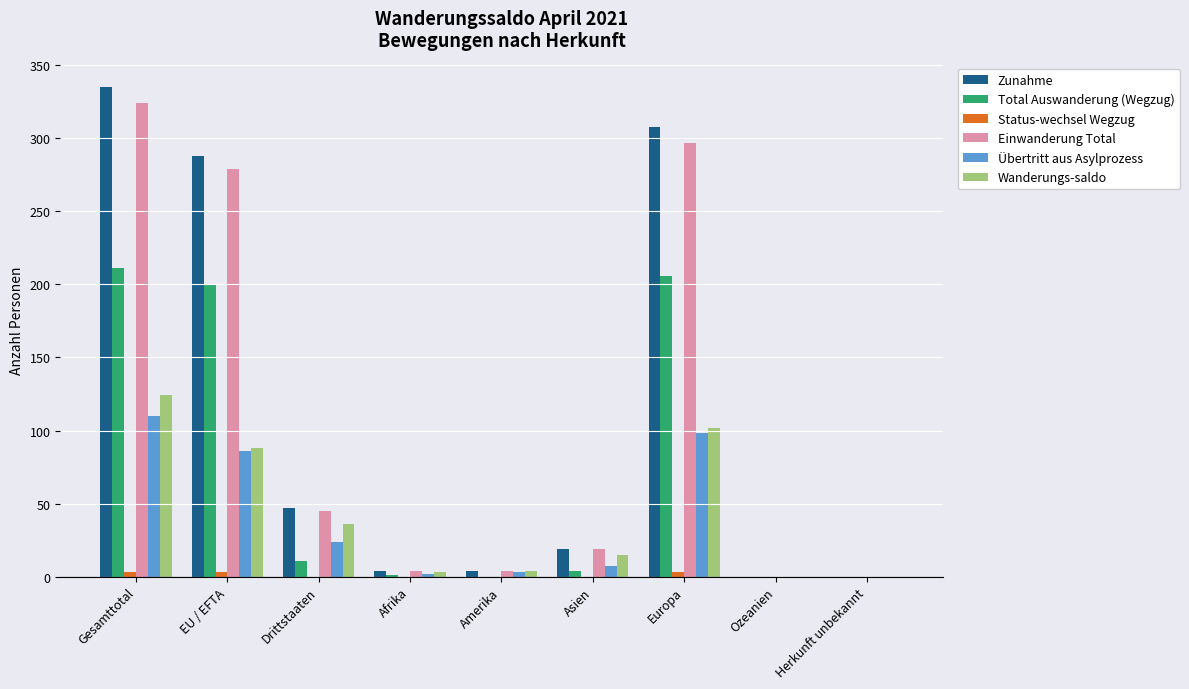

Is the value of Total Auswanderung (Wegzug) at Amerika greater than the value of Übertritt aus Asylprozess at Gesamttotal?

No